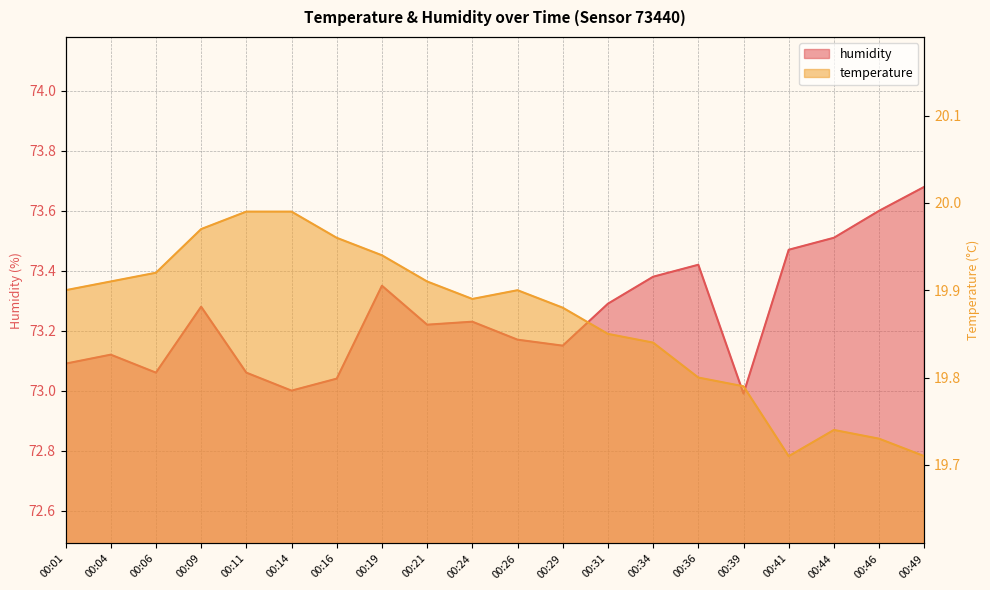

Rank the series by their maximum value, from highest to lowest.

humidity, temperature